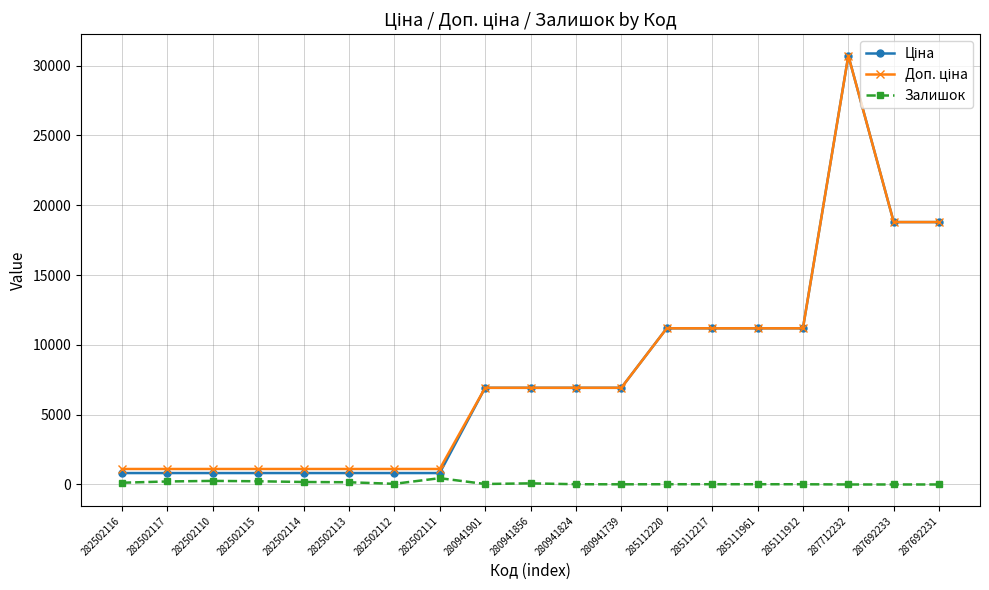

At which category does the chart reach its peak across all series?

287712232